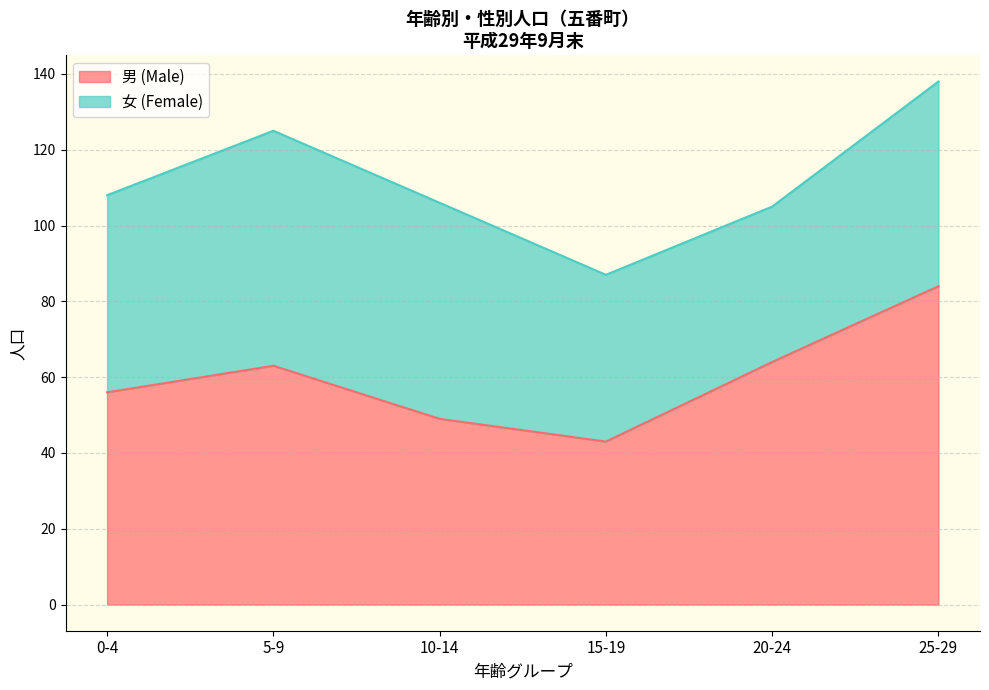

What is the difference between the maximum and minimum values?

41